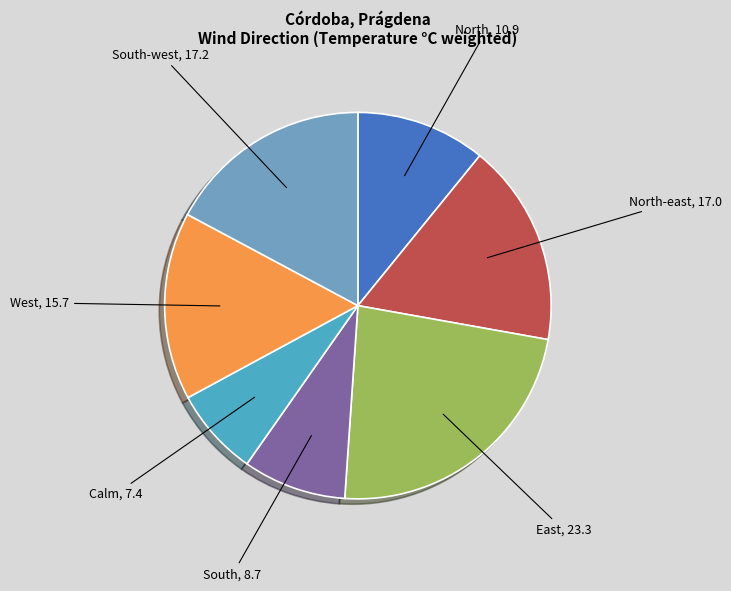

Does North-east account for over 50% of the chart?

No